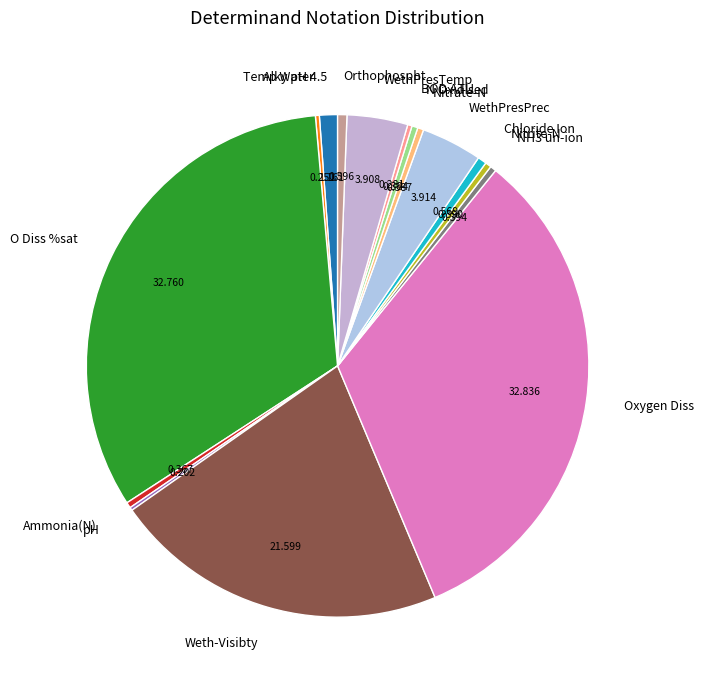

Is the sum of Chloride Ion and Oxygen Diss greater than half?

No